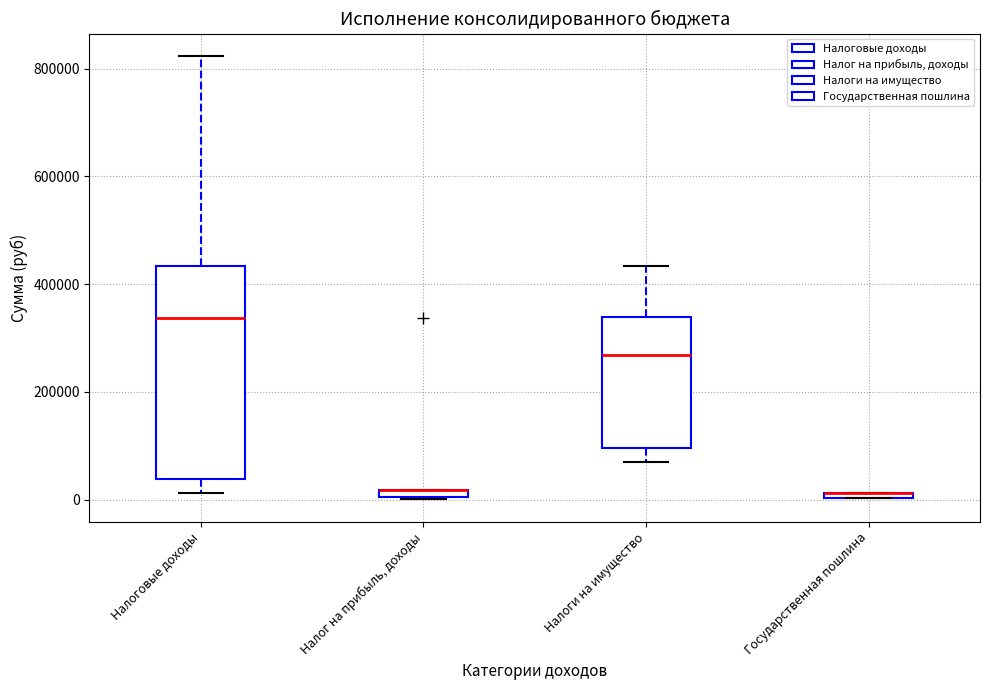

Where is the lower edge of the box for Налоги на имущество on the y-axis? The values are not printed on the chart, so give them approximately, as read against the axis.

100000